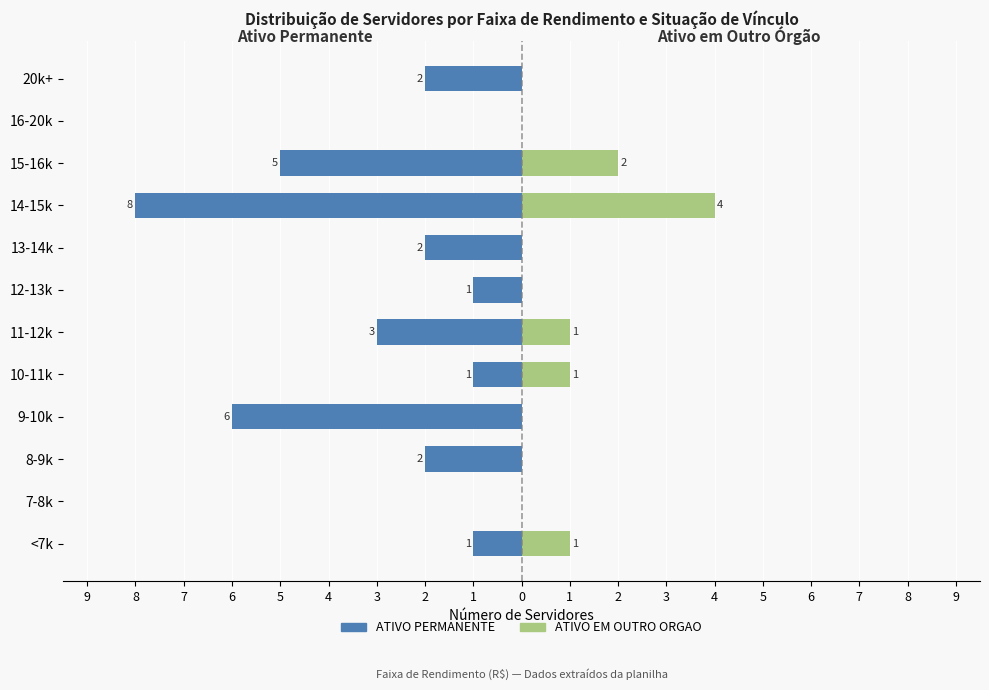

True or false: ATIVO EM OUTRO ORGAO has a value of 1 at 16-20k.

False